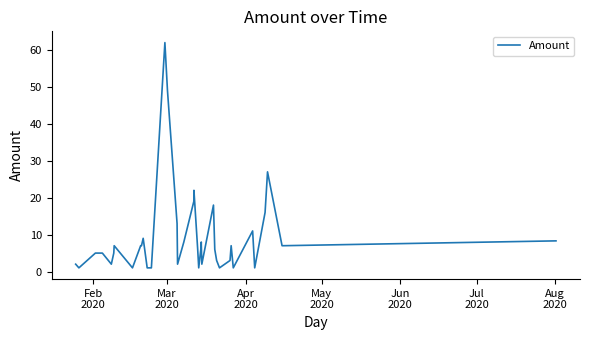

What is the difference between the second highest and second lowest values?

48.0